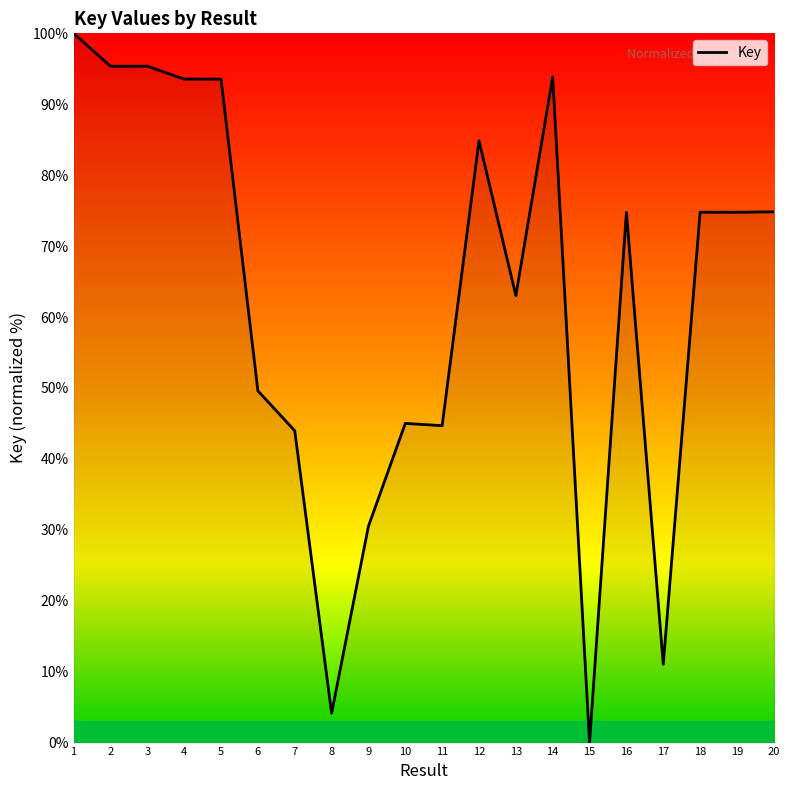

What is the difference between the maximum and minimum values?

100.0